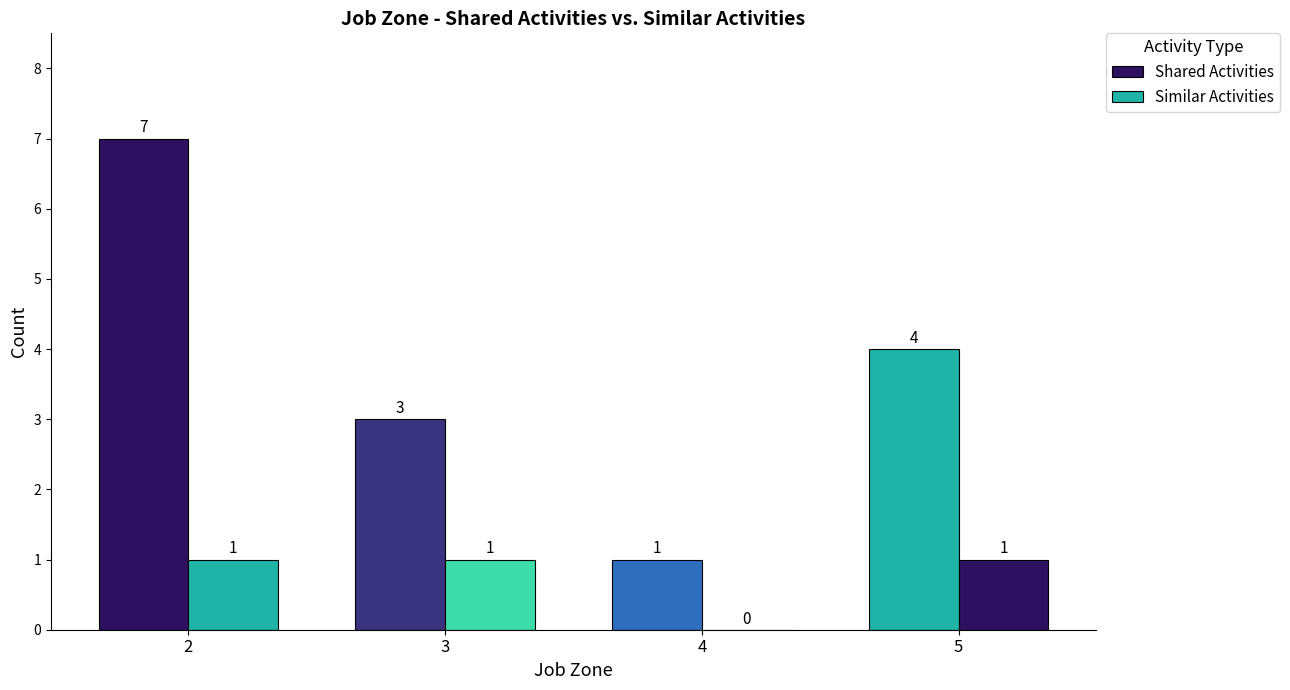

What is the lowest value of the Shared Activities series?

1